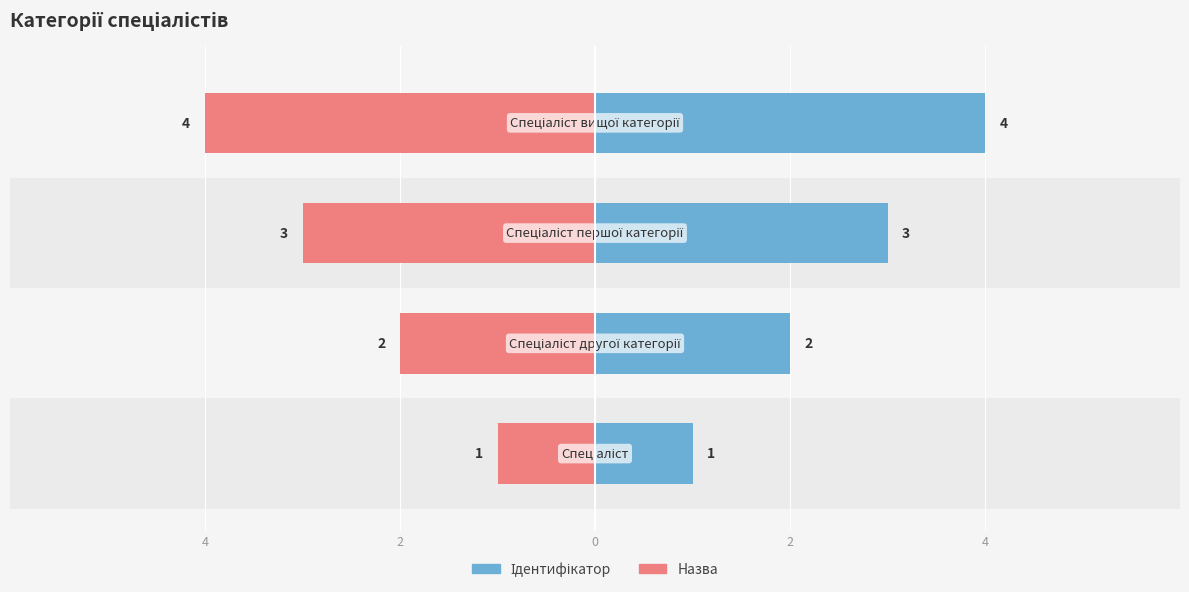

What is the maximum value for Ідентифікатор?

4